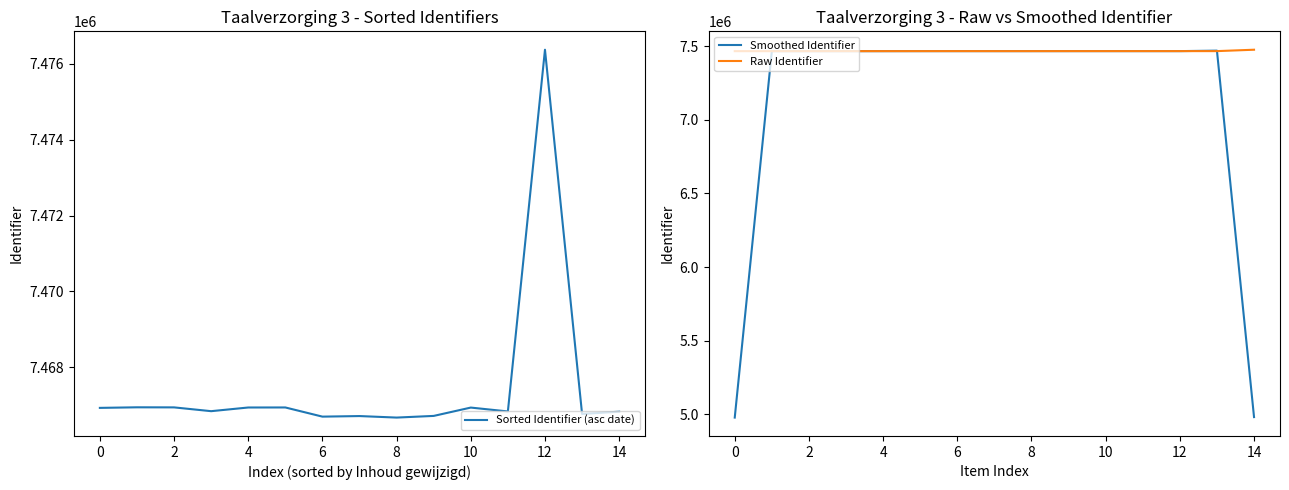

List the series in order of their peak value, highest first.

Sorted Identifier (asc date), Raw Identifier, Smoothed Identifier